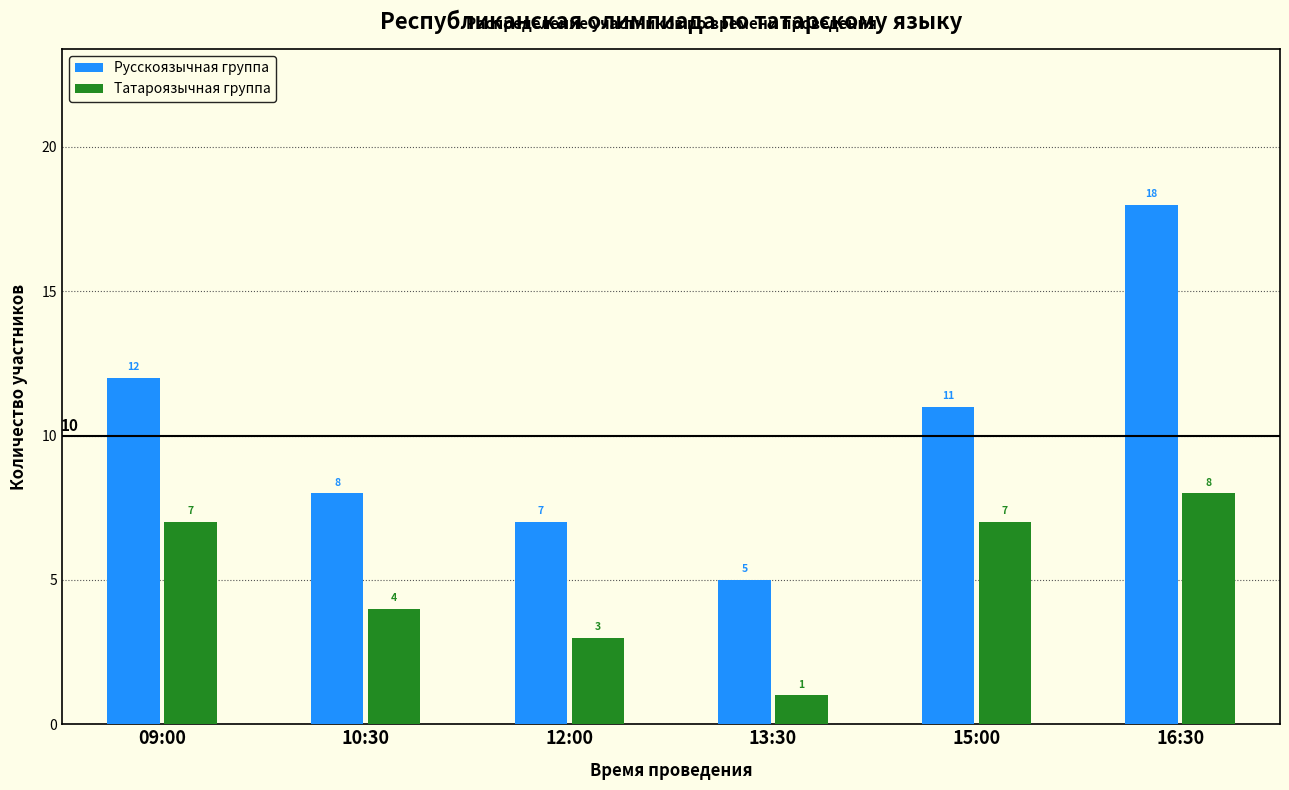

Reading right to left, what are all the values shown in this chart?

Русскоязычная группа: 18	11	5	7	8	12
Татароязычная группа: 8	7	1	3	4	7